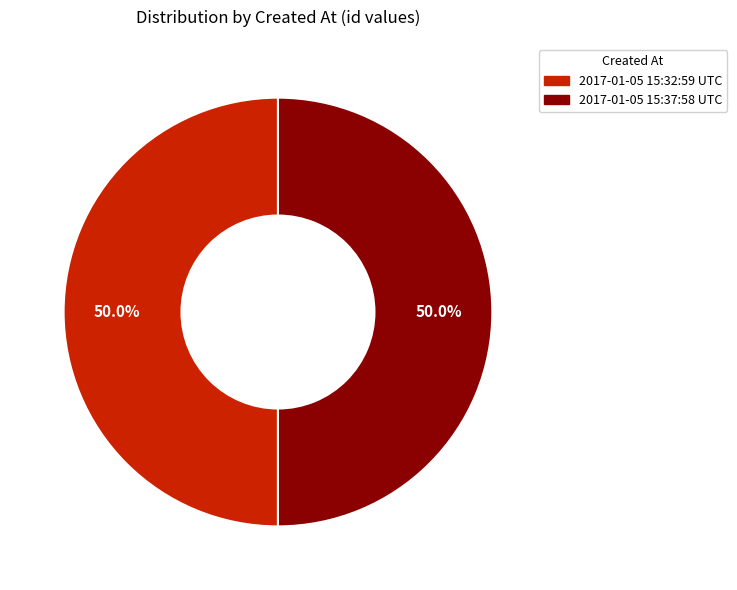

How many slices are in this pie chart?

2